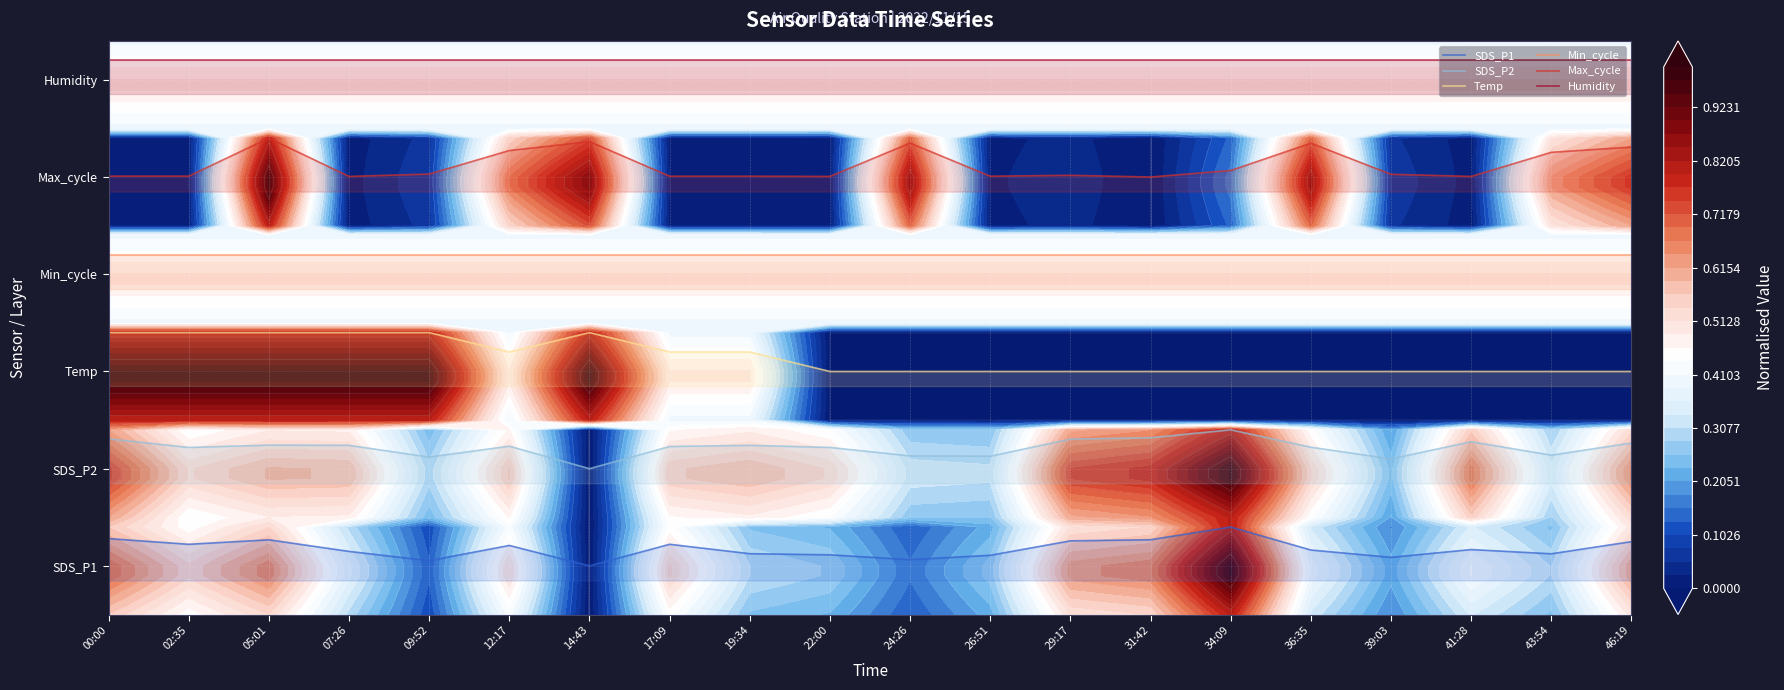

What is the difference between the Max_cycle values at 43:54 and 31:42?

2.5